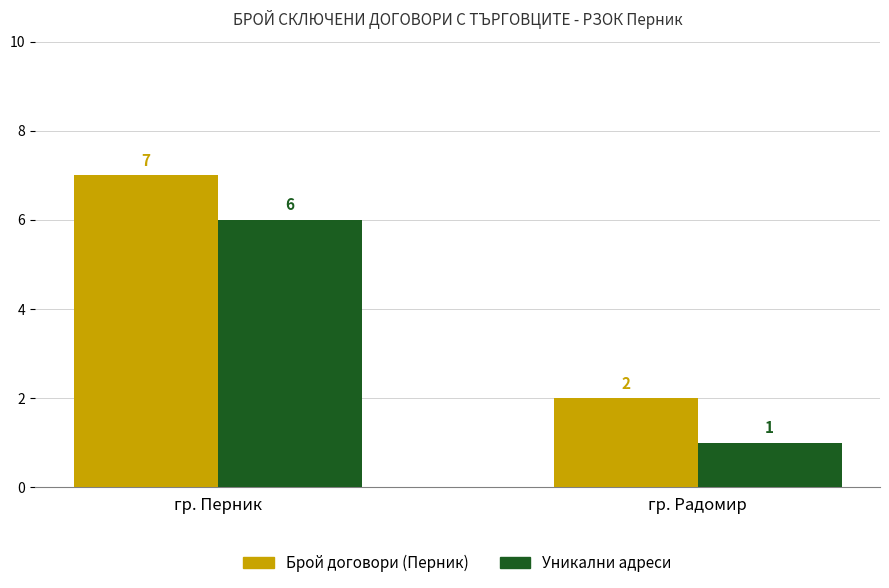

True or false: Уникални адреси has a value of 2 at гр. Радомир.

False